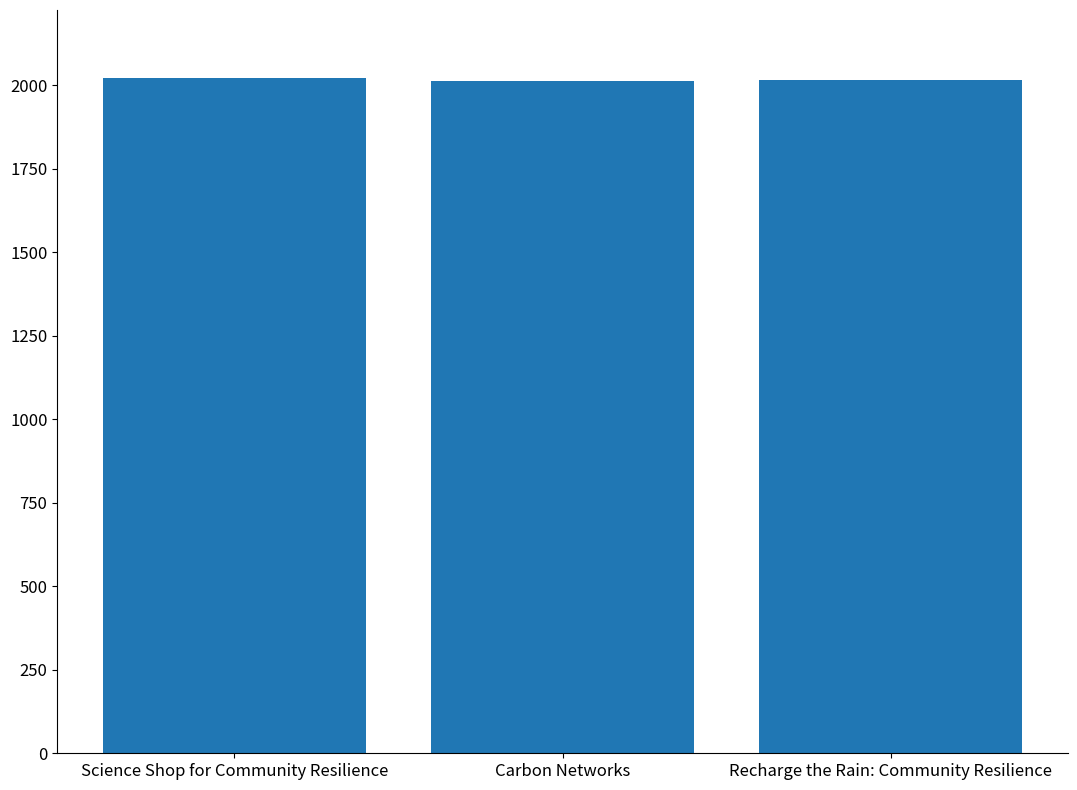

What is the average value?

2018